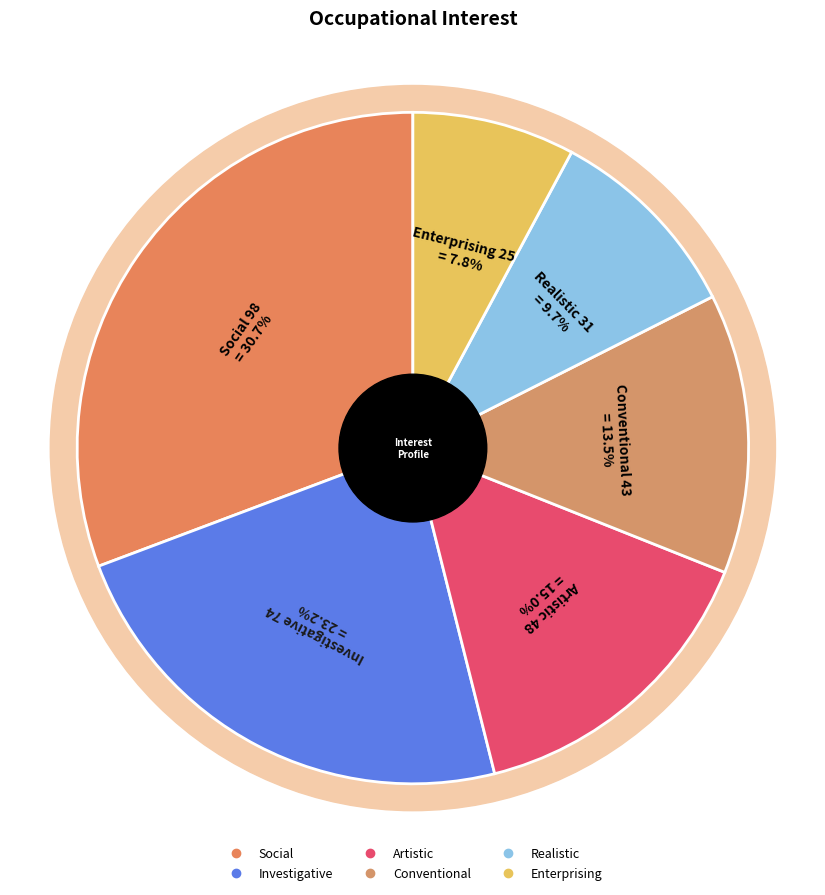

What is the largest slice in the pie chart?

Social